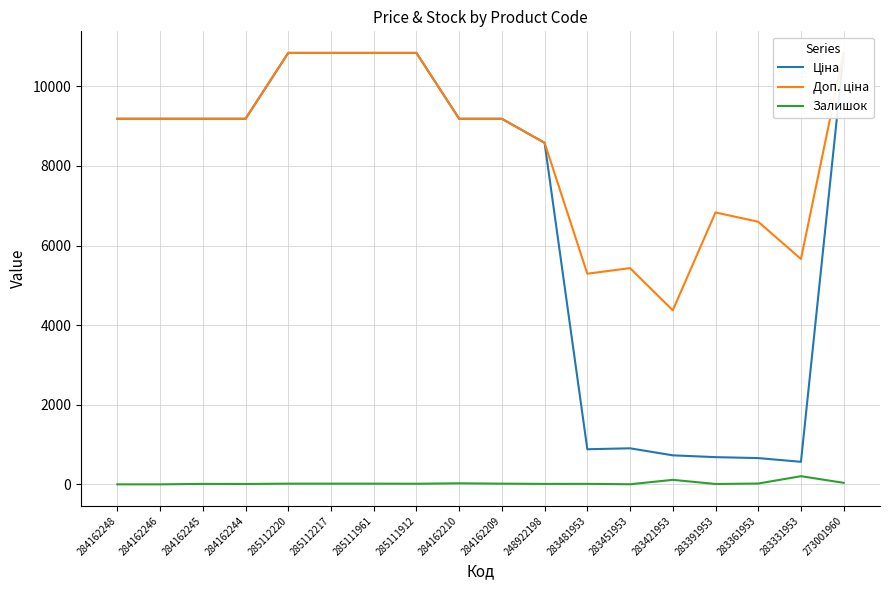

What is the difference between the Ціна values at 285112220 and 284162245?

1655.0